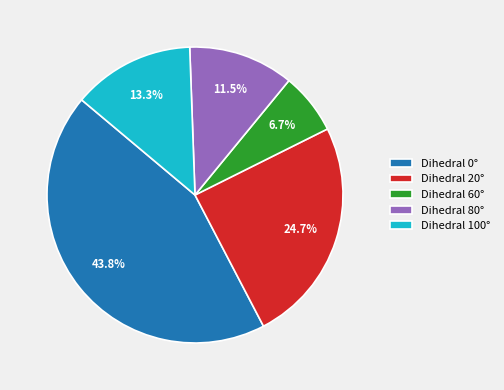

Does any single category account for the majority?

No